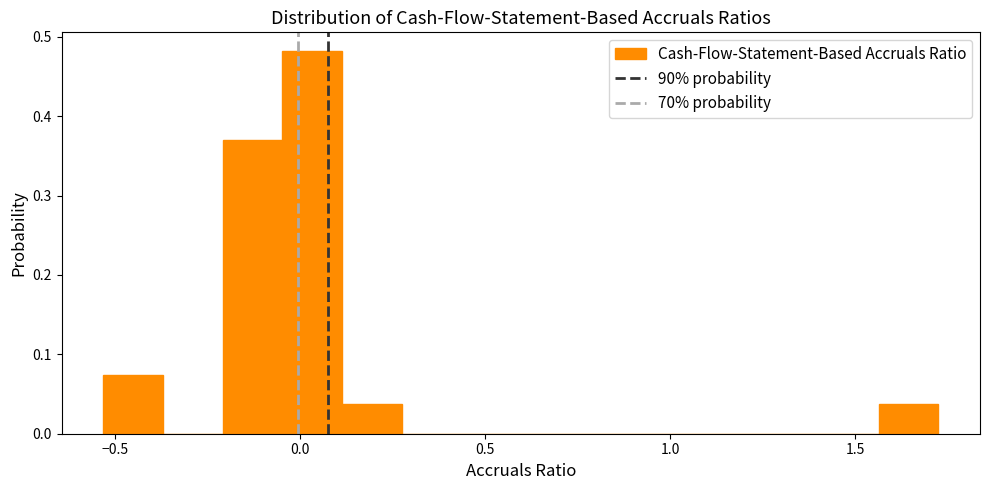

Read against the x-axis, roughly where is the centre of the tallest bar?

0.05